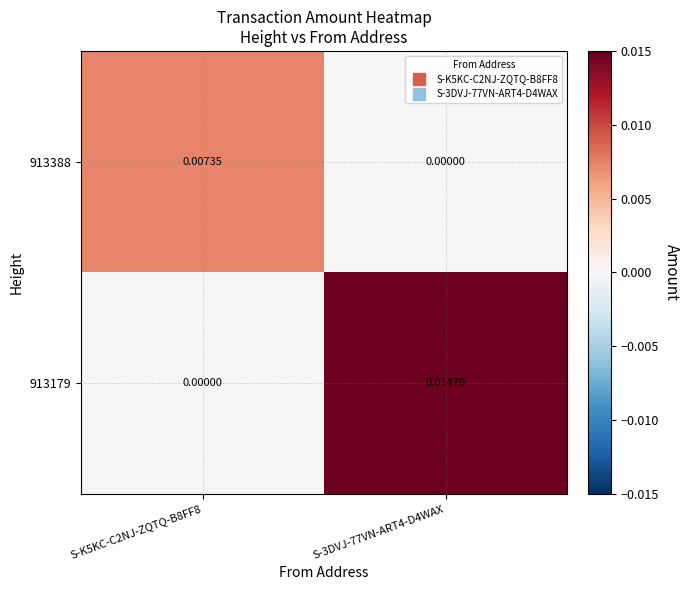

Is the value of 913388 at S-K5KC-C2NJ-ZQTQ-B8FF8 greater than the value of 913179 at S-3DVJ-77VN-ART4-D4WAX?

No